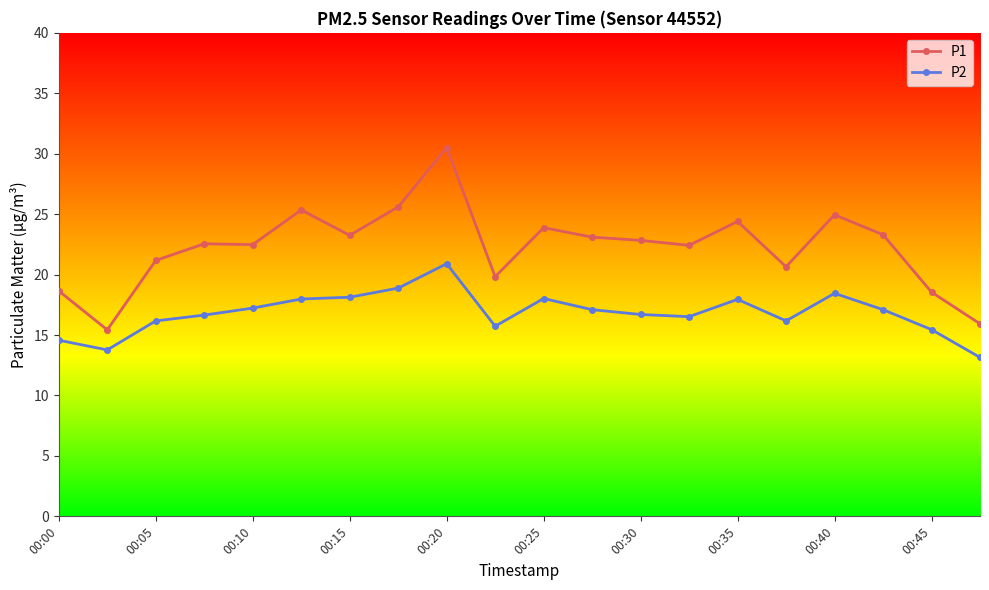

Which series has the largest total across all categories?

P1